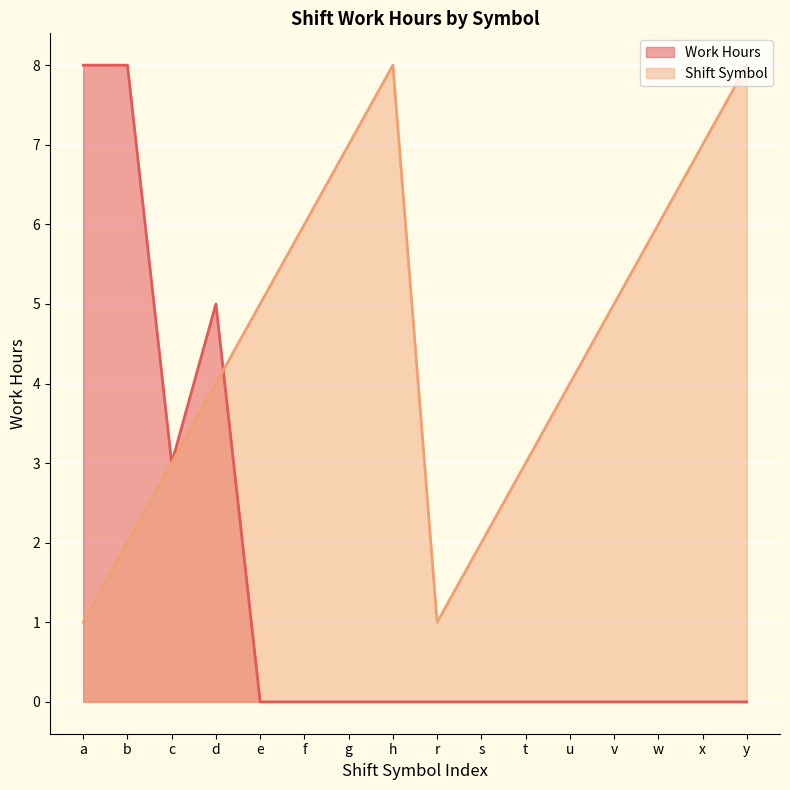

What is the difference between the maximum and minimum values in the Work Hours series?

8